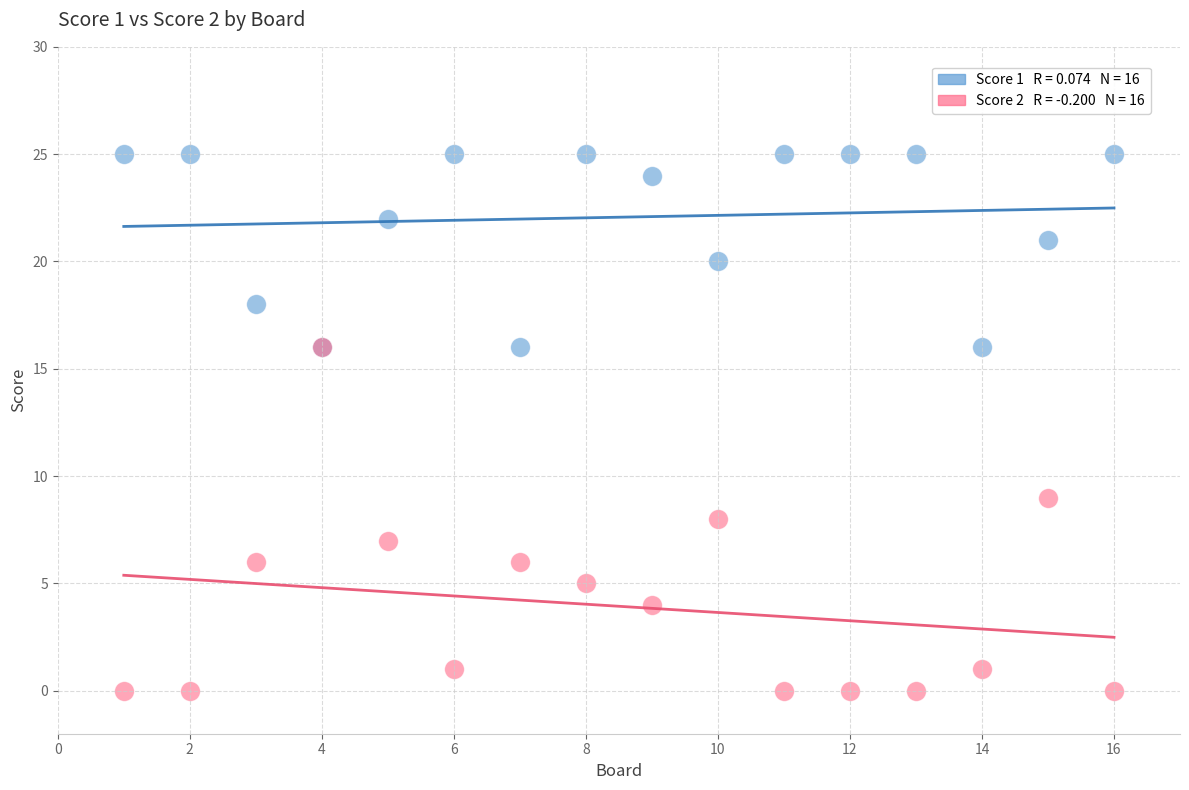

Across all series, what Y value is closest to 12?

9